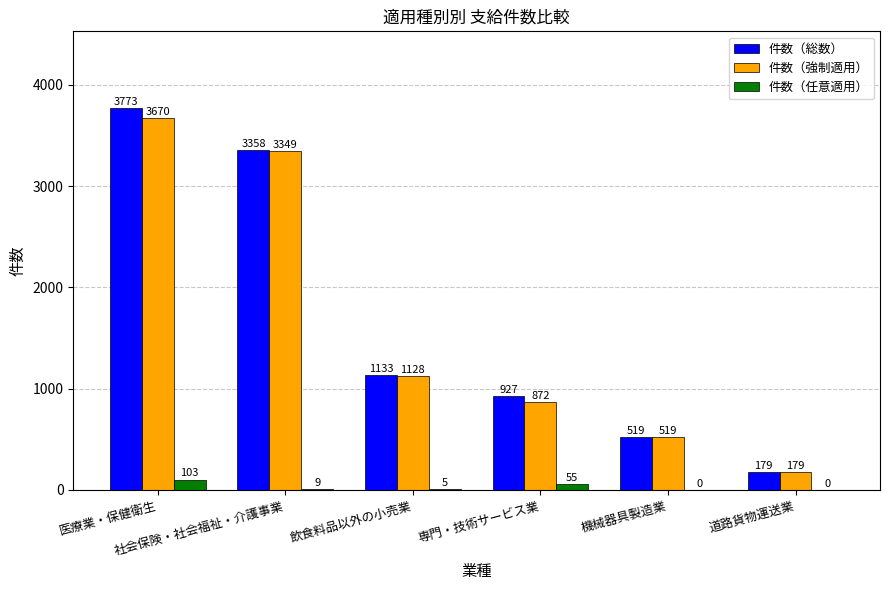

Is it true that 件数（任意適用） equals 103 at 医療業・保健衛生?

True